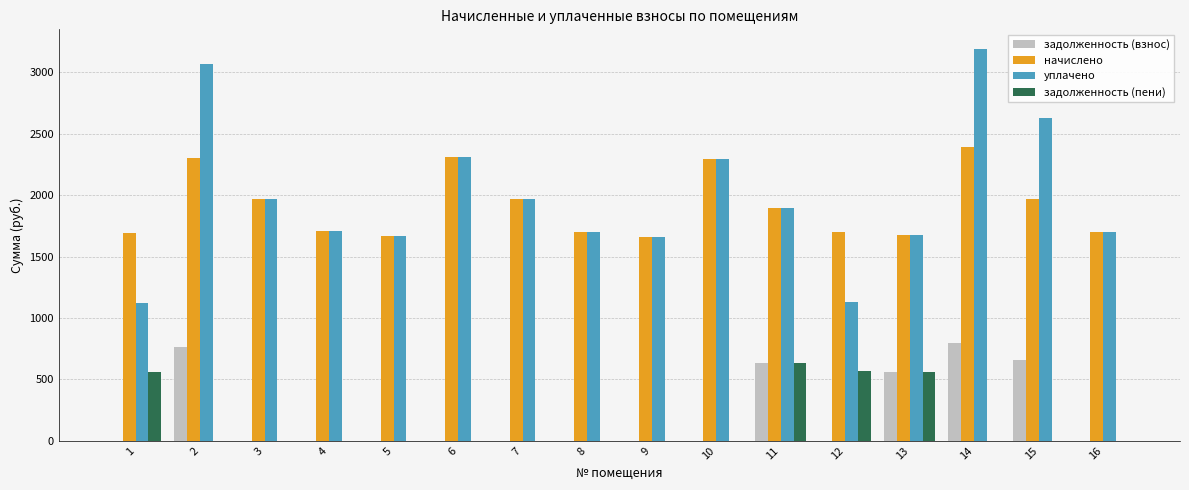

True or false: задолженность (взнос) has a value of 0.0 at 10.

True